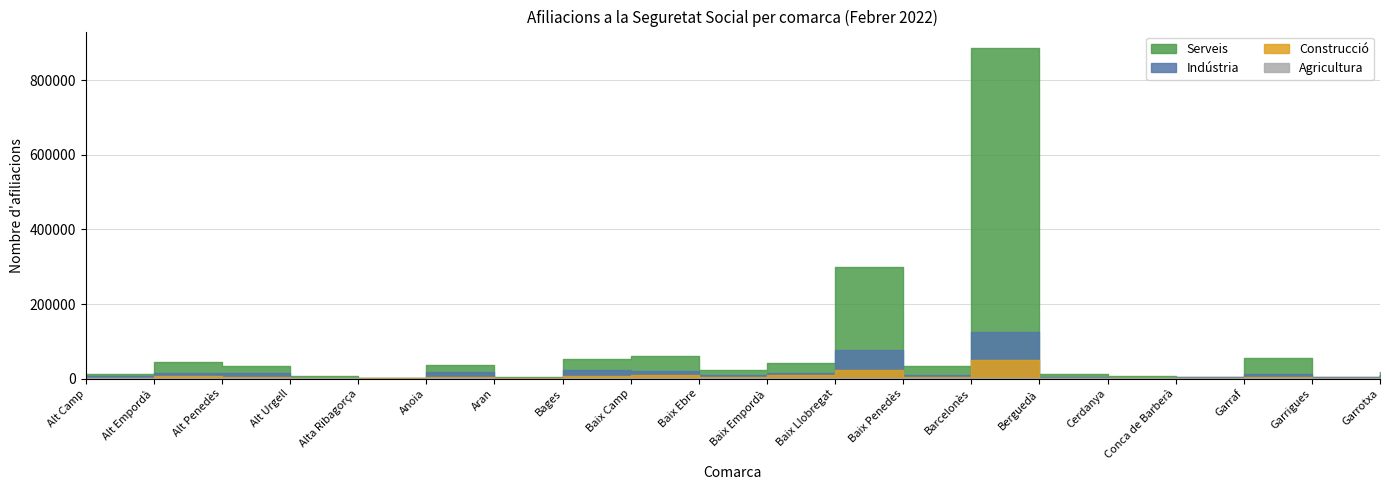

What is the label of the 8th point from the left?

Bages